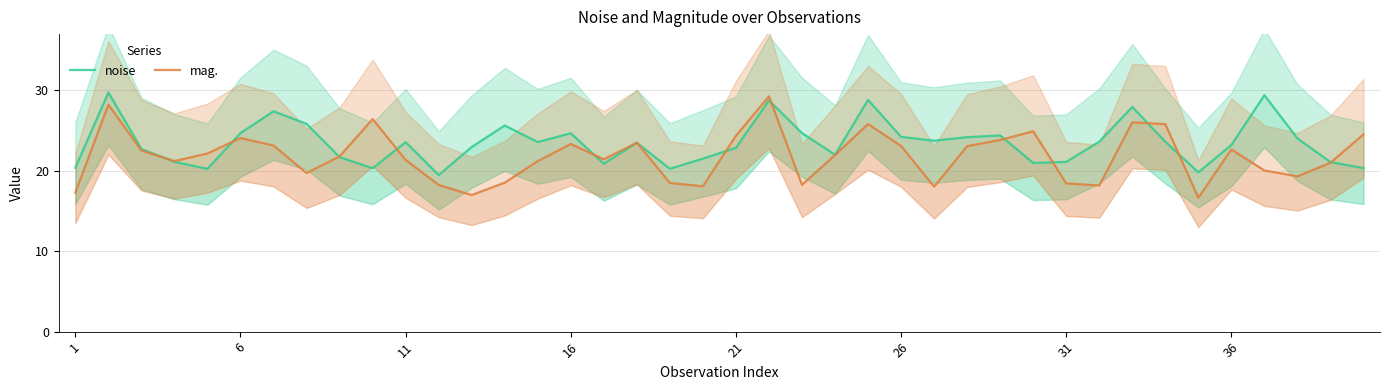

Which series has the largest range (max minus min)?

mag.